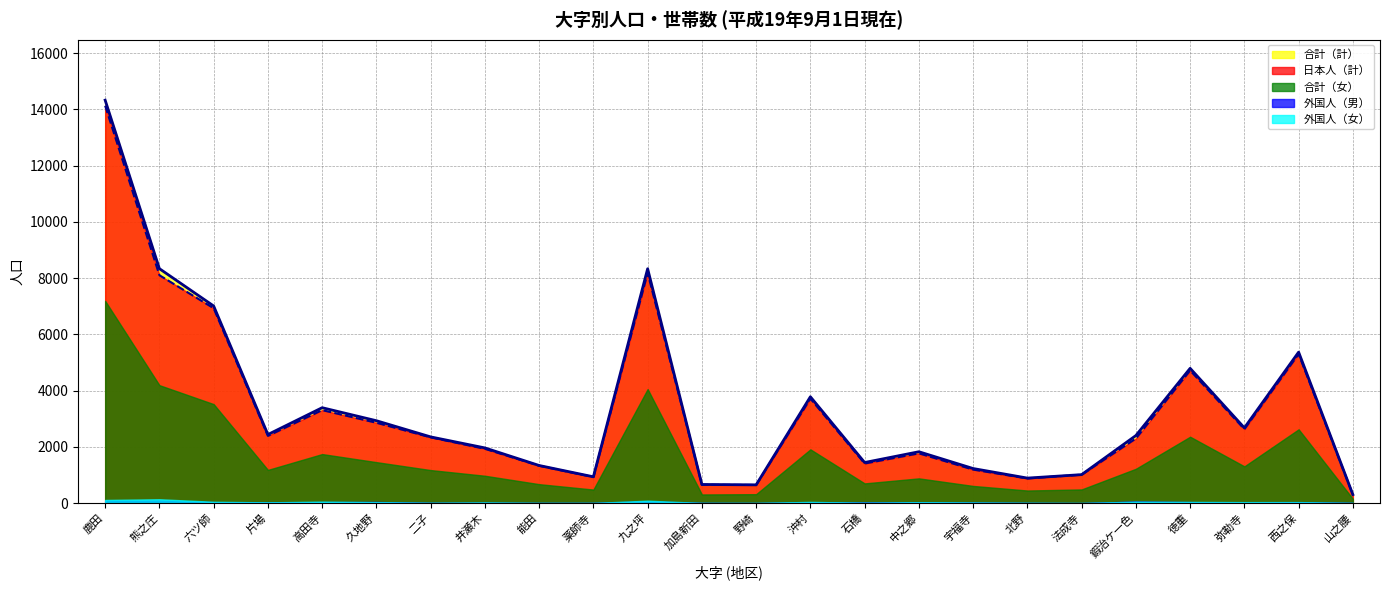

What is the highest value of the 合計（女） series?

7191